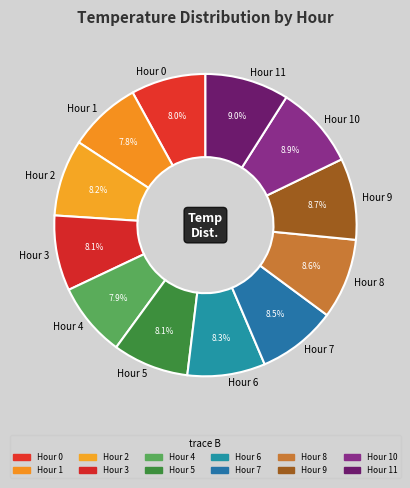

What percentage is the Hour 8 slice, to the nearest percent?

9%